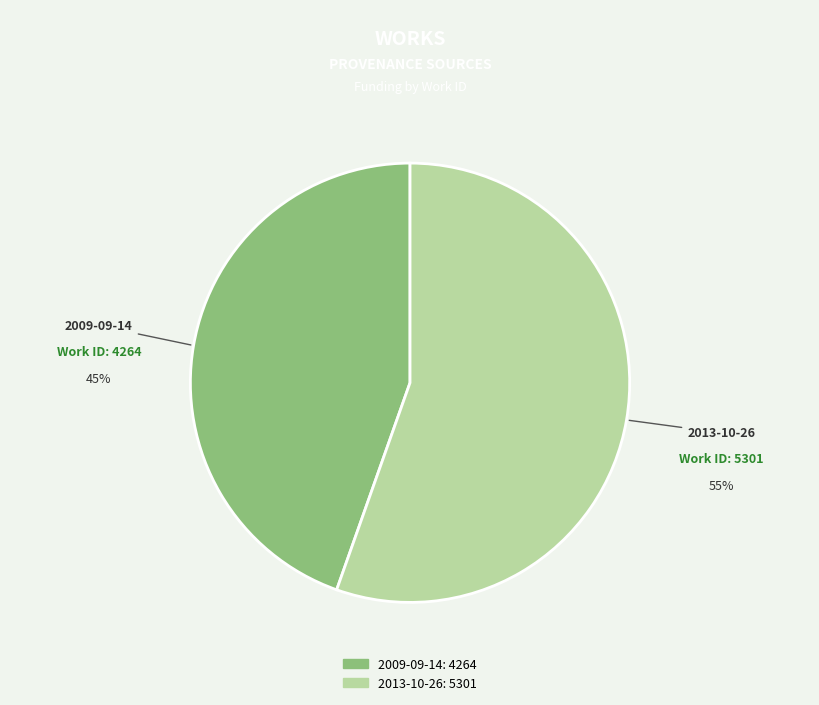

Do 2013-10-26 and 2009-09-14 together represent more than half of the pie?

Yes